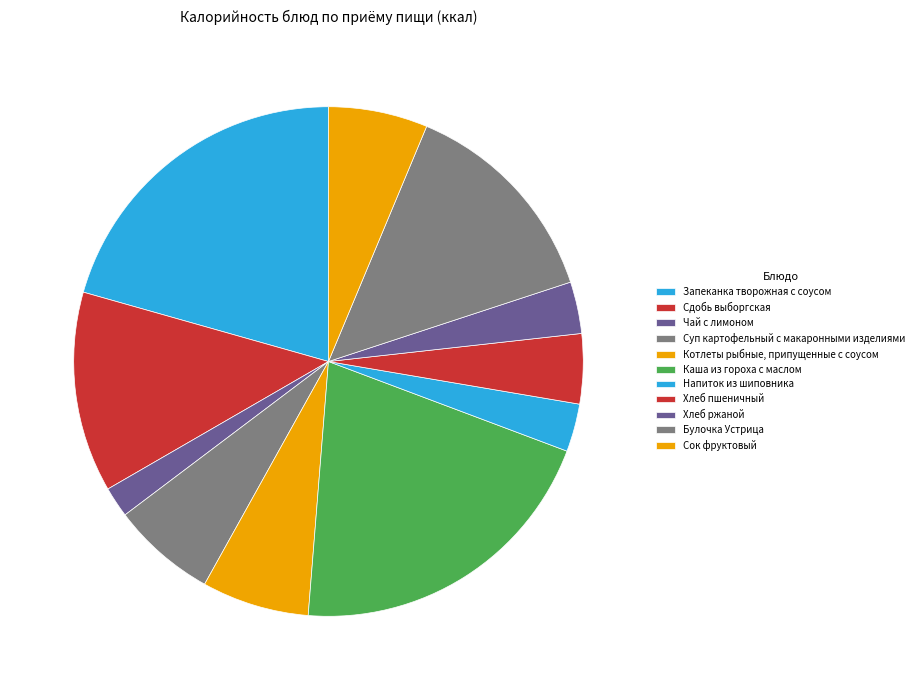

What is the smallest slice in the pie chart?

Чай с лимоном